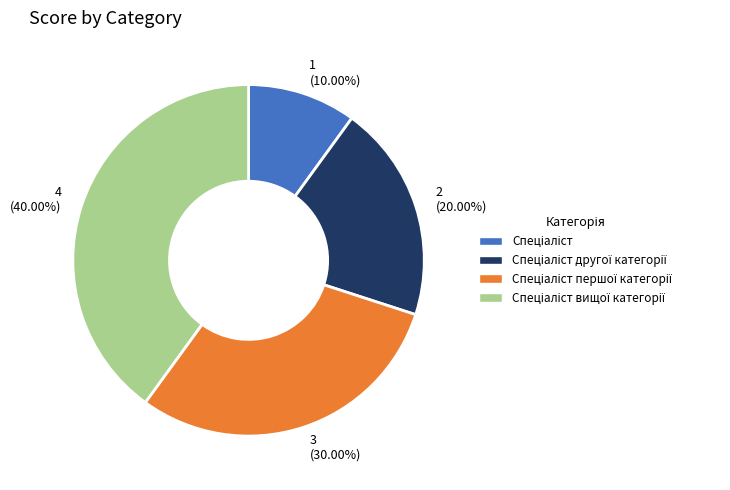

Does any single category account for the majority?

No